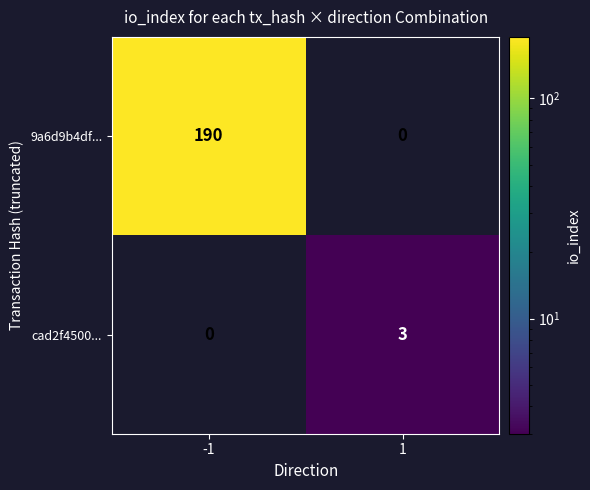

Is it true that 9a6d9b4df... equals -108 at 1?

False